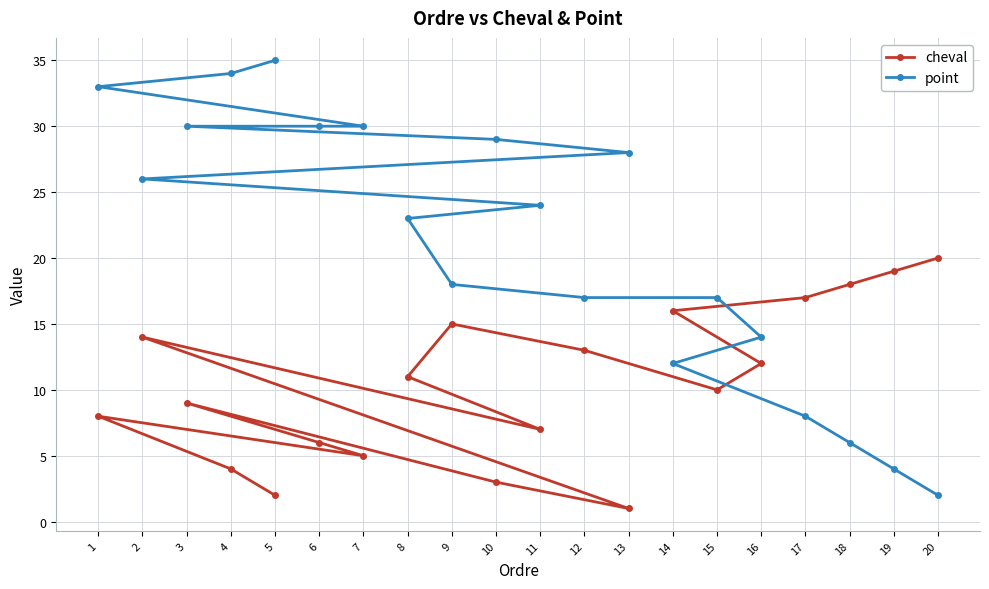

Which series has the largest range (max minus min)?

point